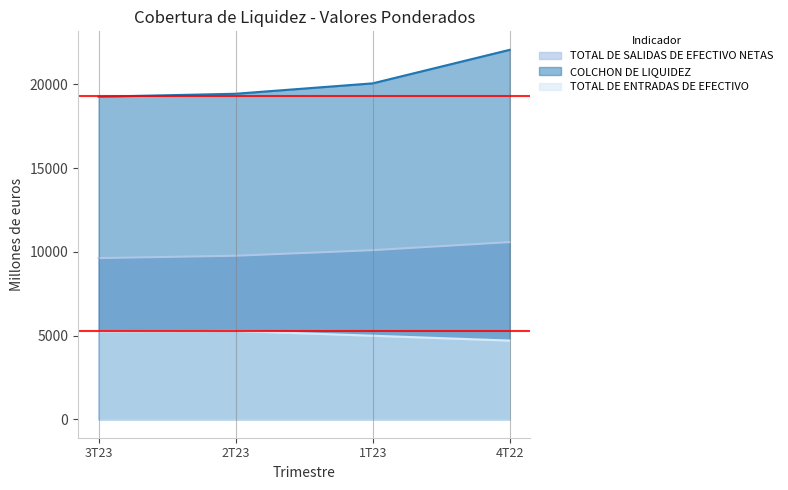

True or false: COLCHON DE LIQUIDEZ has more than 1 points higher than both neighbors.

False